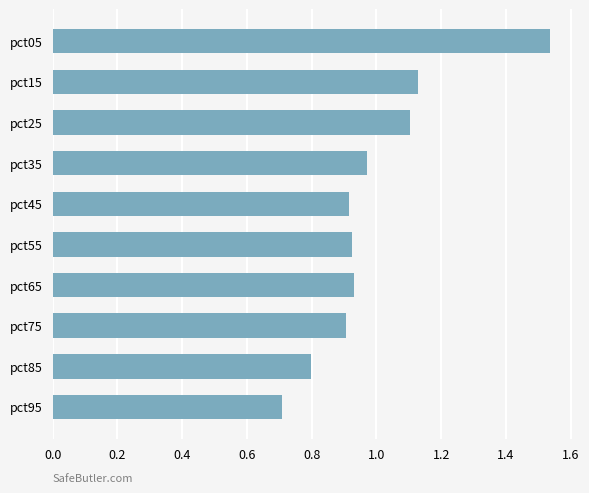

What is the difference between the maximum and minimum values?

0.8